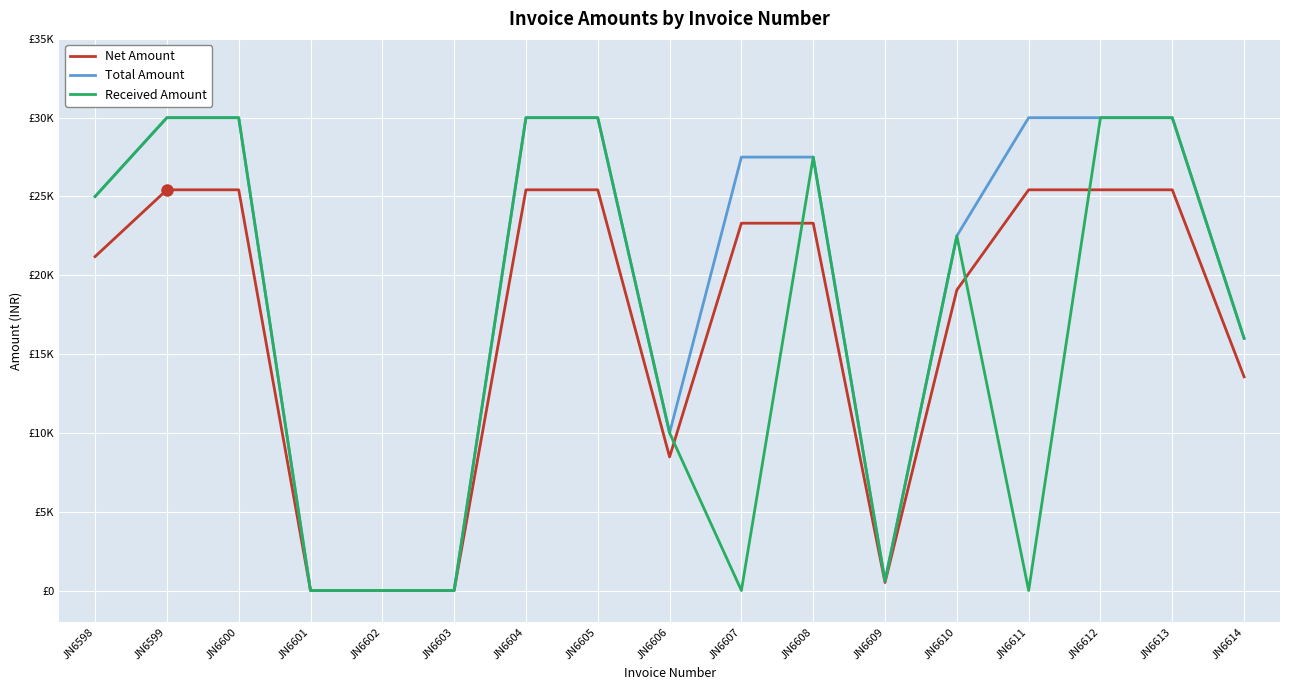

Which series has the largest total across all categories?

Total Amount